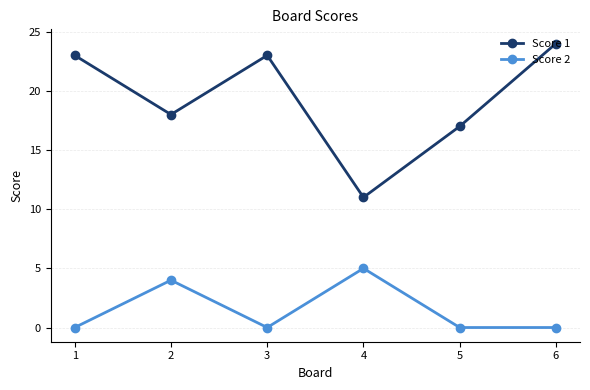

List the series in order of their overall mean, highest first.

Score 1, Score 2